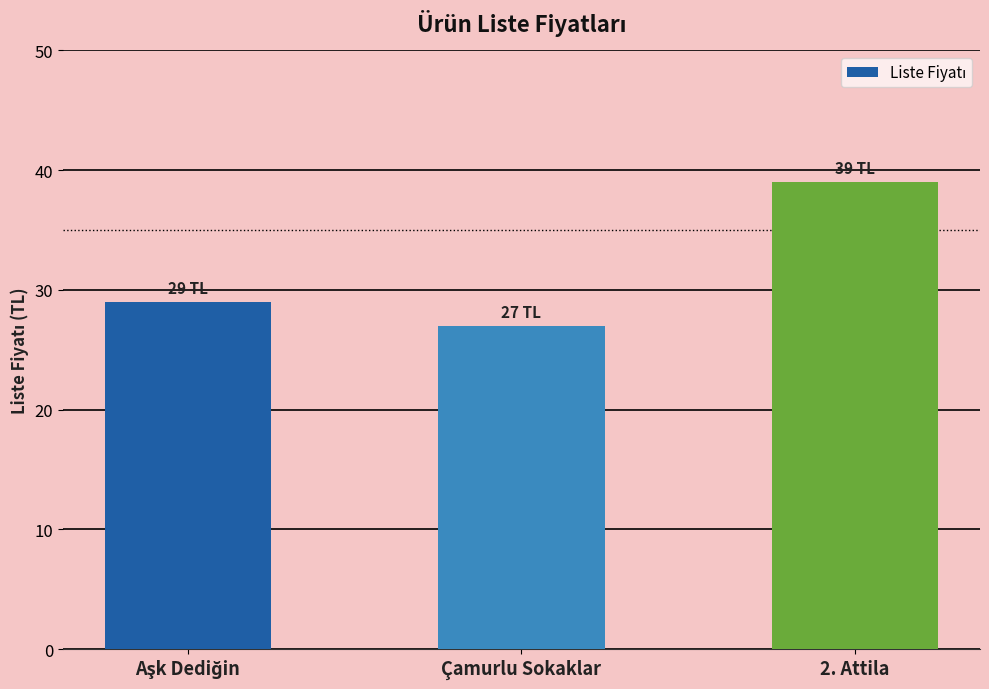

Between Çamurlu Sokaklar and 2. Attila, which is larger?

2. Attila